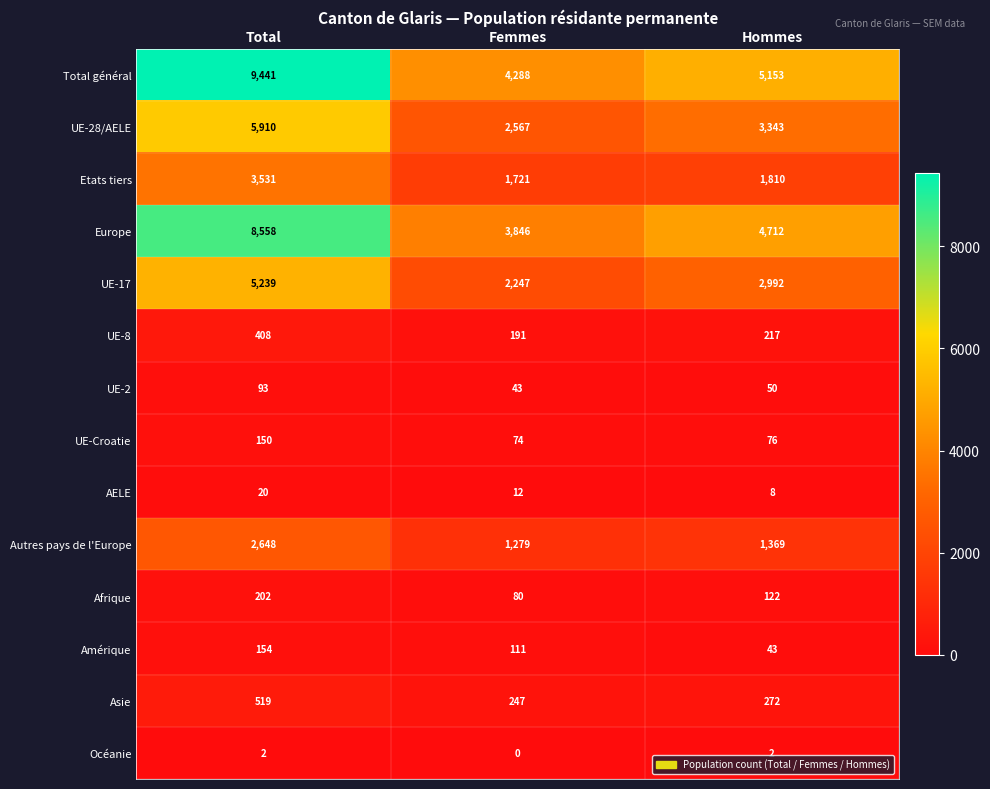

What is the difference between the second highest and minimum values in the Afrique series?

42